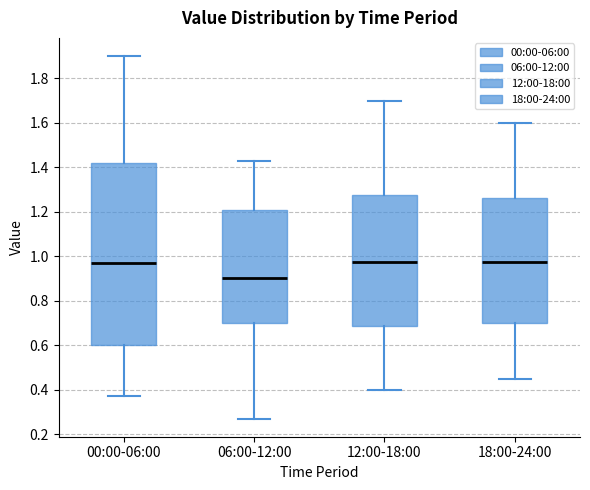

Reading left to right, transcribe this box plot: for each box, give where its median line is, the range the box spans, and where its two whiskers end, as read against the y-axis. The values are not printed on the chart, so give them approximately, as read against the axis.

00:00-06:00: median 0.98, box 0.60 to 1.42, whiskers 0.38 to 1.90
06:00-12:00: median 0.90, box 0.70 to 1.20, whiskers 0.28 to 1.44
12:00-18:00: median 0.98, box 0.68 to 1.28, whiskers 0.40 to 1.70
18:00-24:00: median 0.98, box 0.70 to 1.26, whiskers 0.46 to 1.60